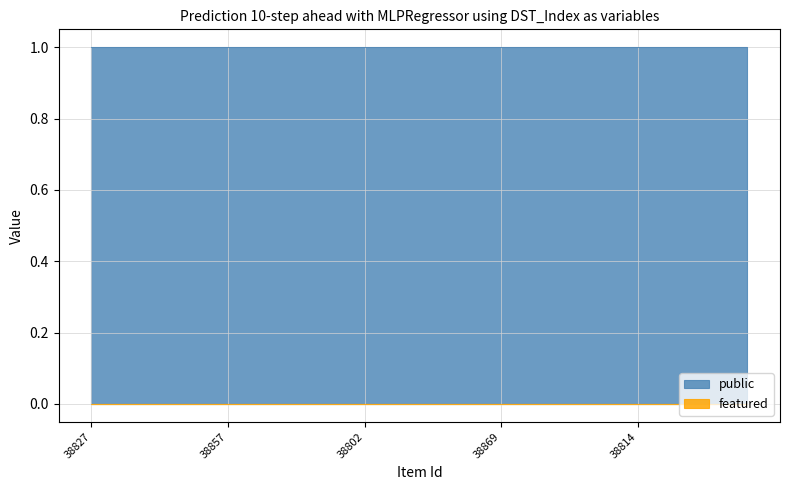

Rank the series at 38830 from lowest to highest value.

featured, public